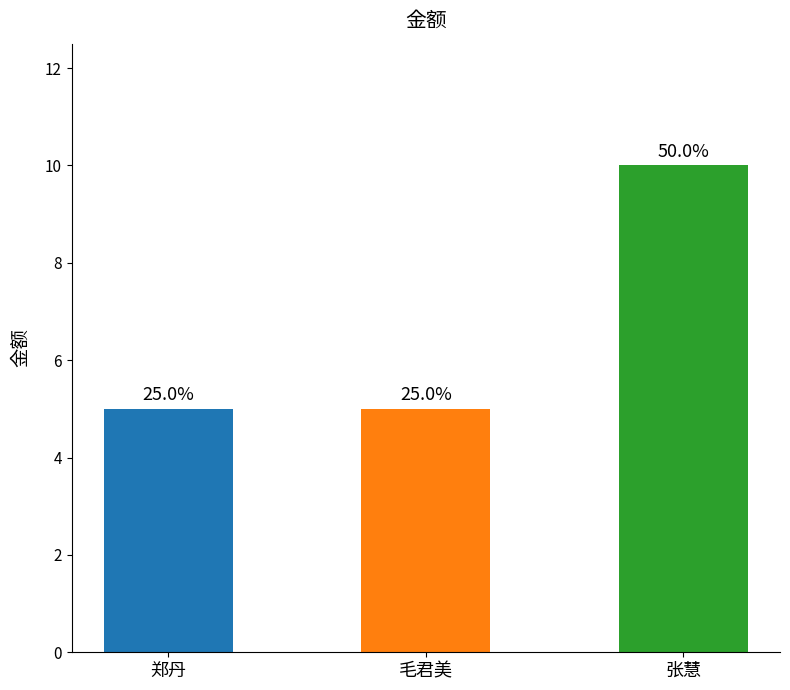

Where is the data nearest to the value 7?

郑丹